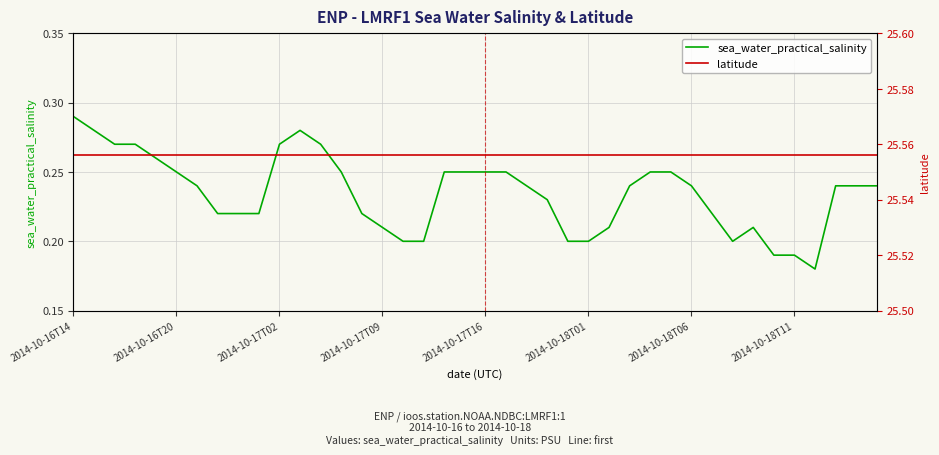

True or false: latitude has more than 1 points higher than both neighbors.

False